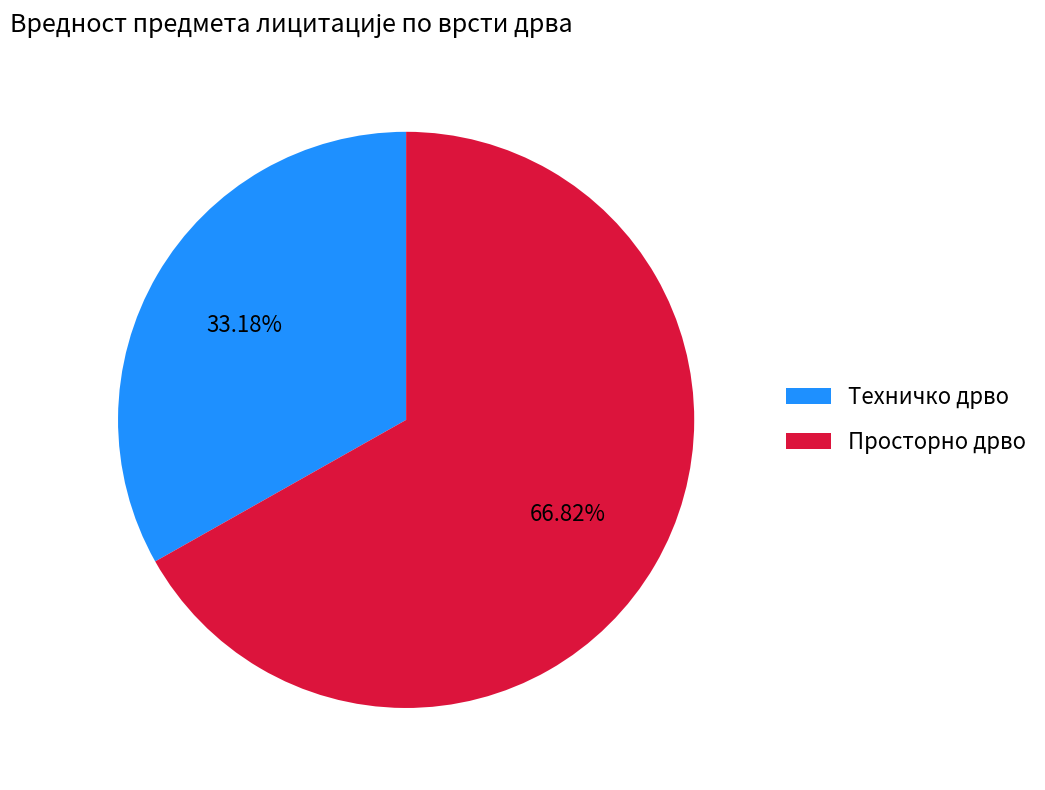

What is the ratio of the value at Техничко дрво to the value at Просторно дрво?

0.5